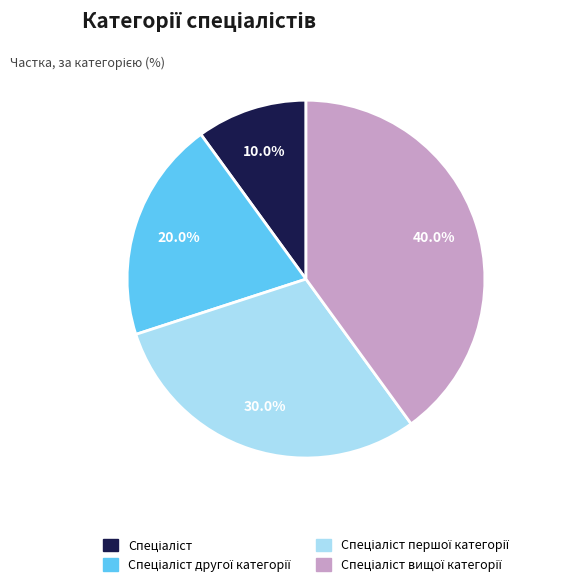

To the nearest percent, what is the average slice percentage?

25%